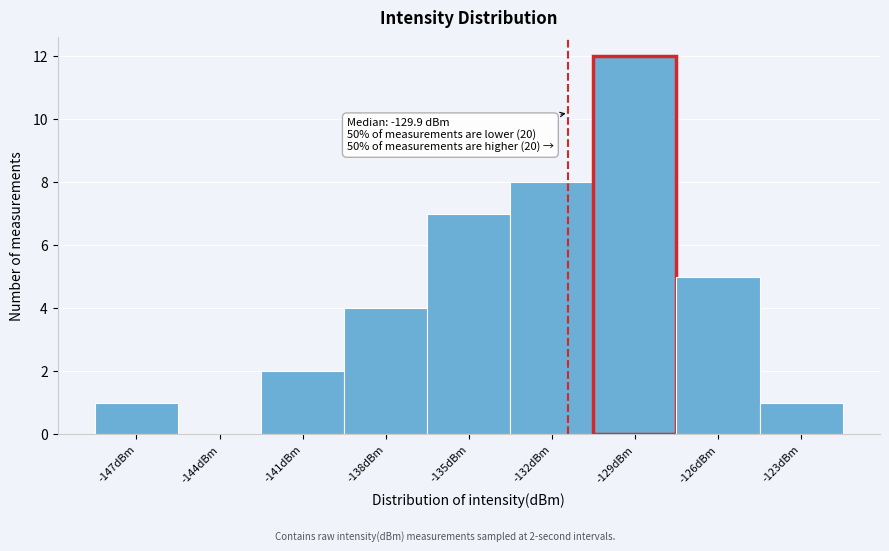

Reading right to left, what are all the values shown in this chart?

-123dBm=1	-126dBm=5	-129dBm=12	-132dBm=8	-135dBm=7	-138dBm=4	-141dBm=2	-144dBm=0	-147dBm=1